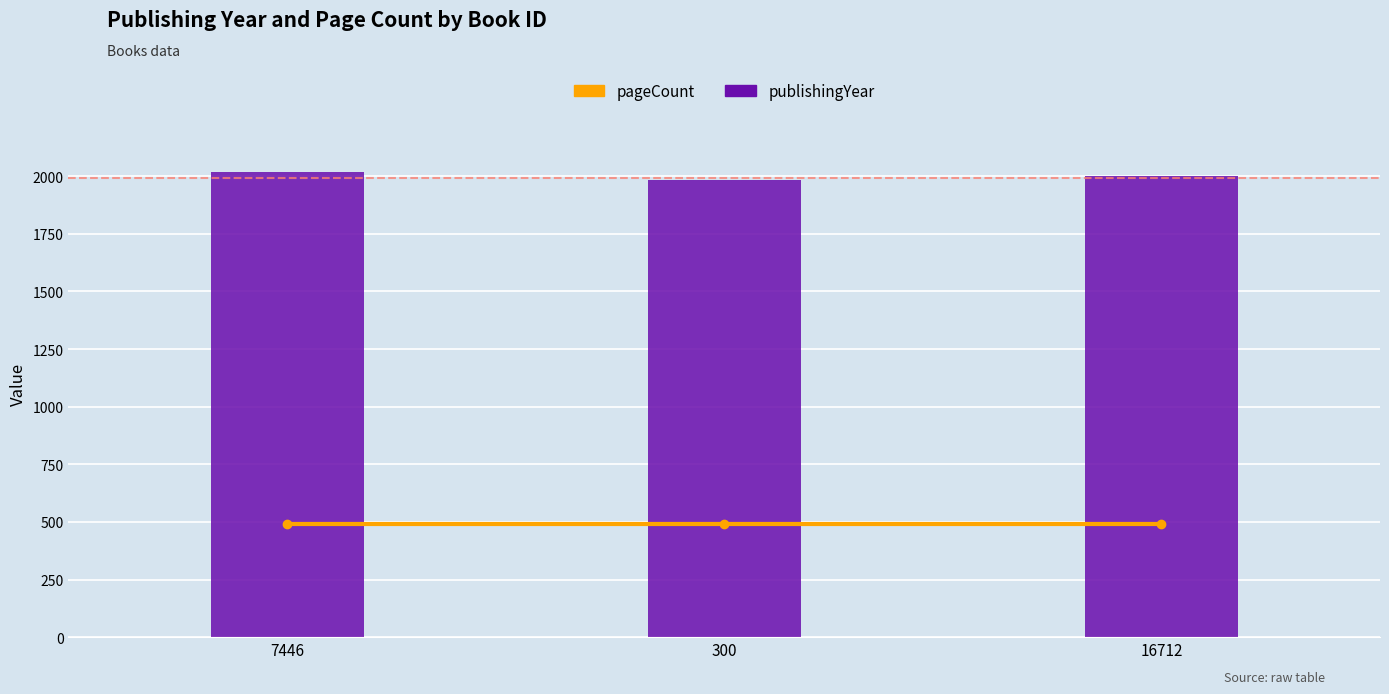

Is it true that pageCount equals 747 at 16712?

False